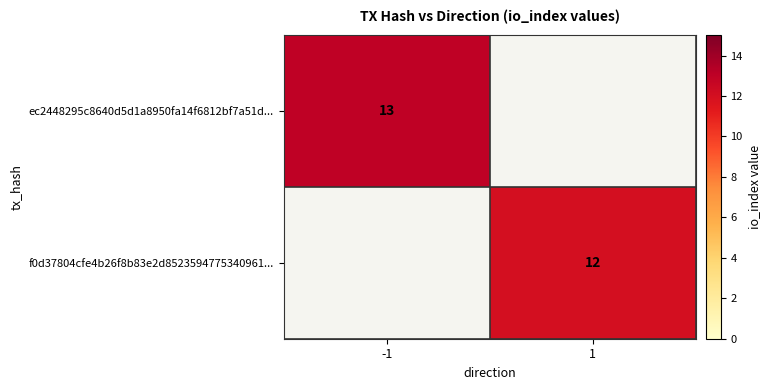

The f0d37804cfe4b26f8b83e2d8523594775340961... series shows 12 at 1. True or false?

True